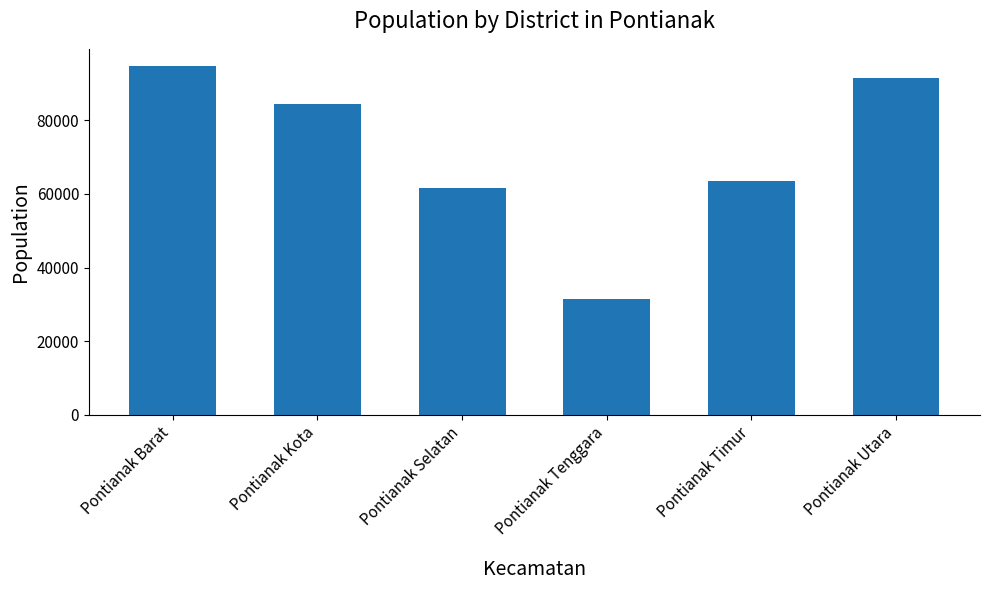

Approximately how many times larger is the value at Pontianak Barat compared to Pontianak Timur?

1.5